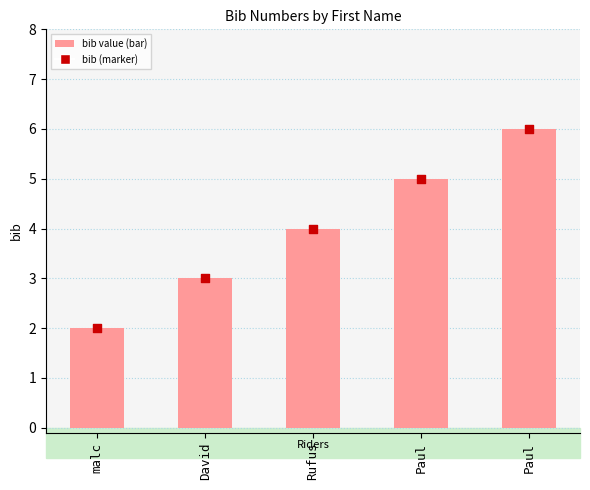

At how many categories does at least one series exceed 5?

1